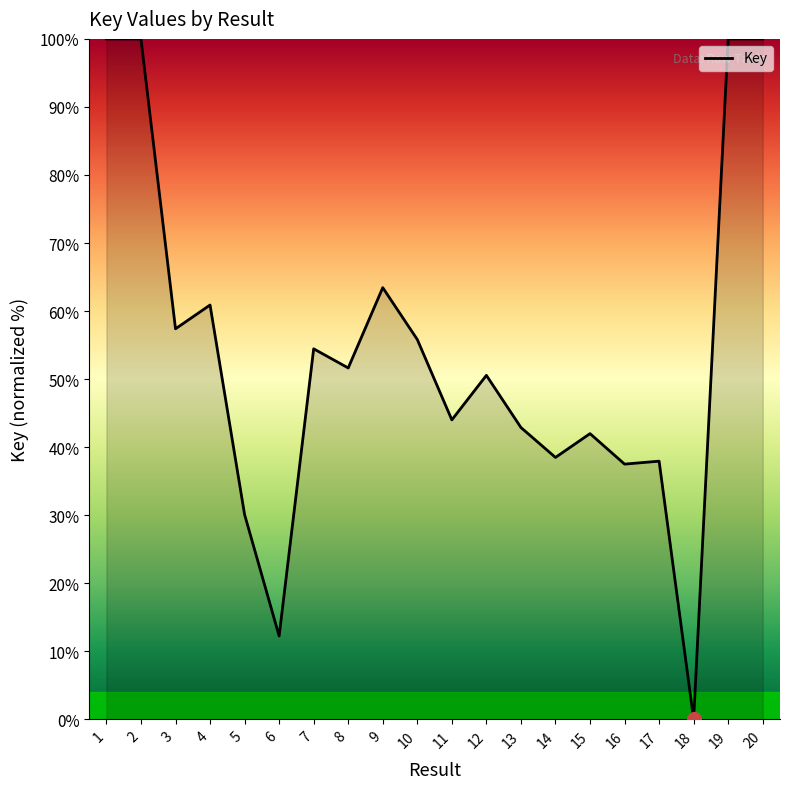

What is the maximum value shown in the chart?

100.0